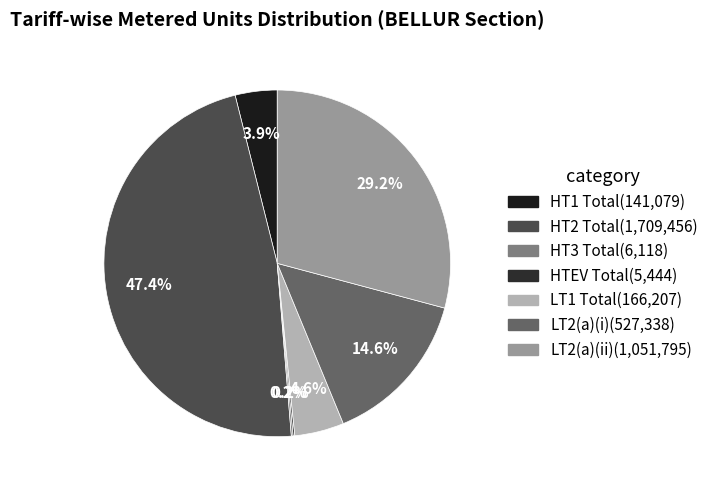

What is the ratio of the value at HT1 Total to the value at LT1 Total?

0.8